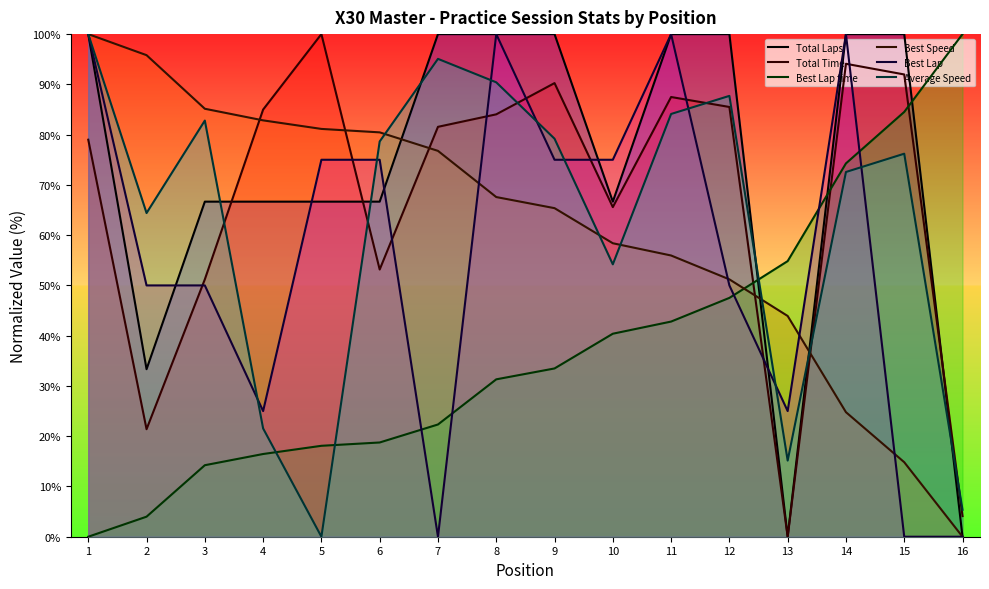

Which label corresponds to the smallest value in the chart?

13